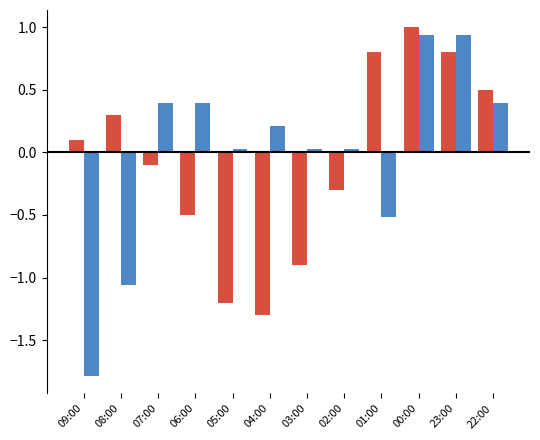

What is the total value across all series at 00:00?

1.9